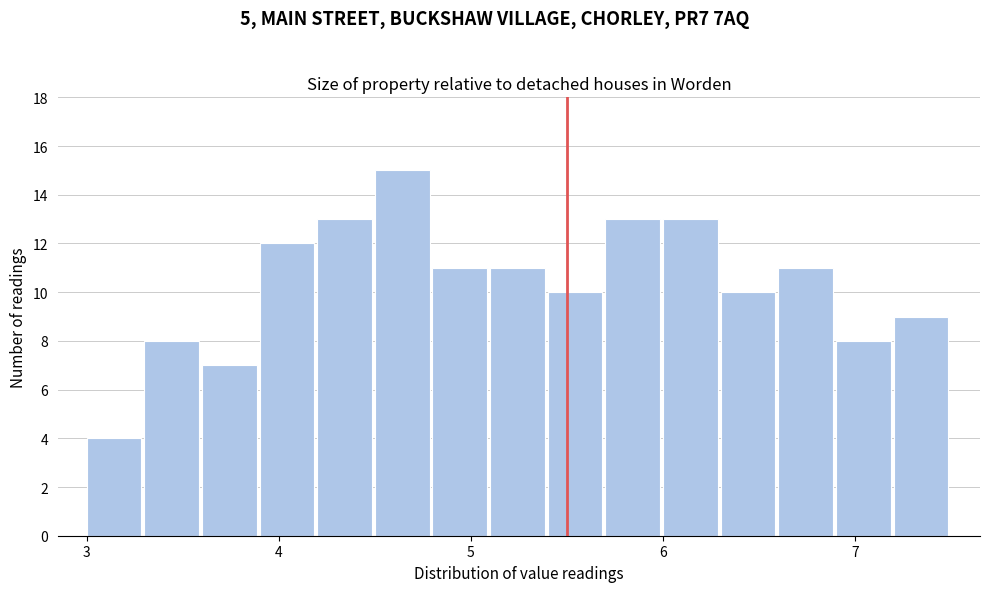

Read against the x-axis, roughly where is the centre of the tallest bar?

4.6